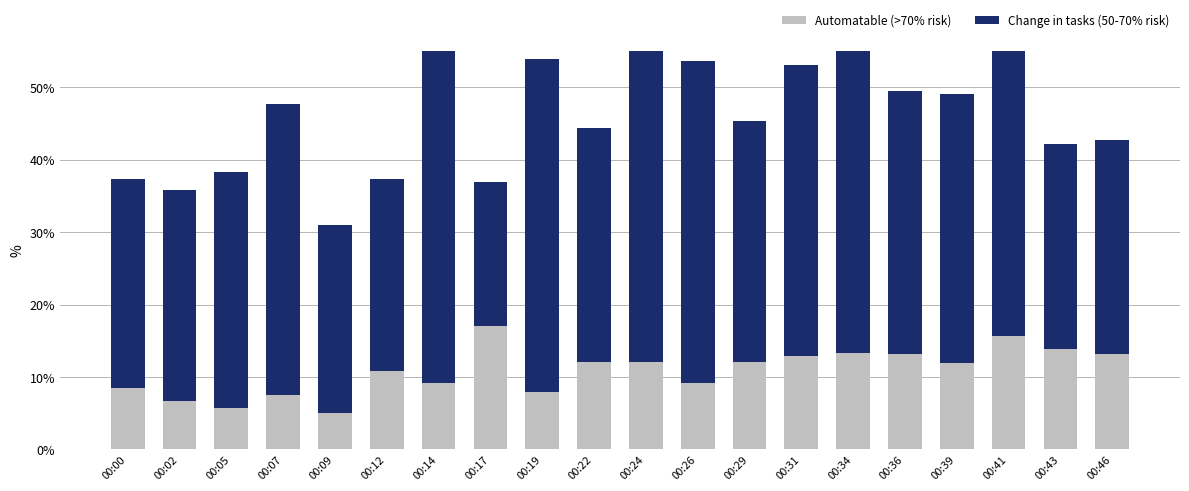

How many categories are shown in the chart?

20